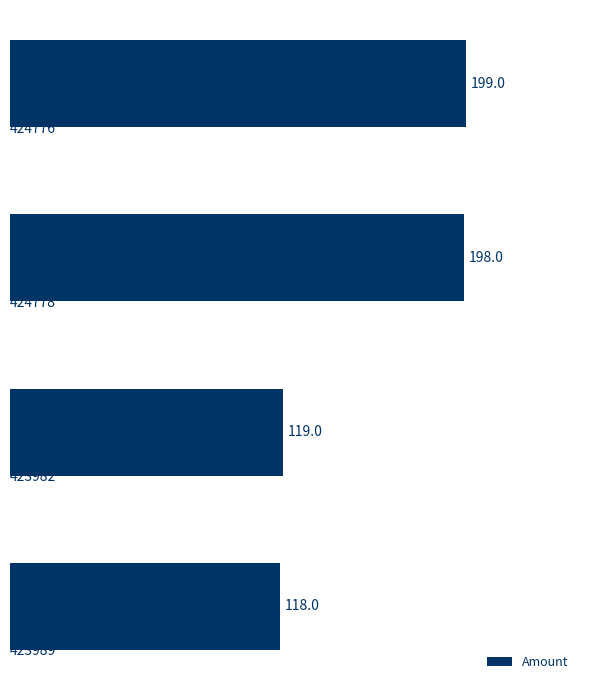

What is the sum of all values?

634